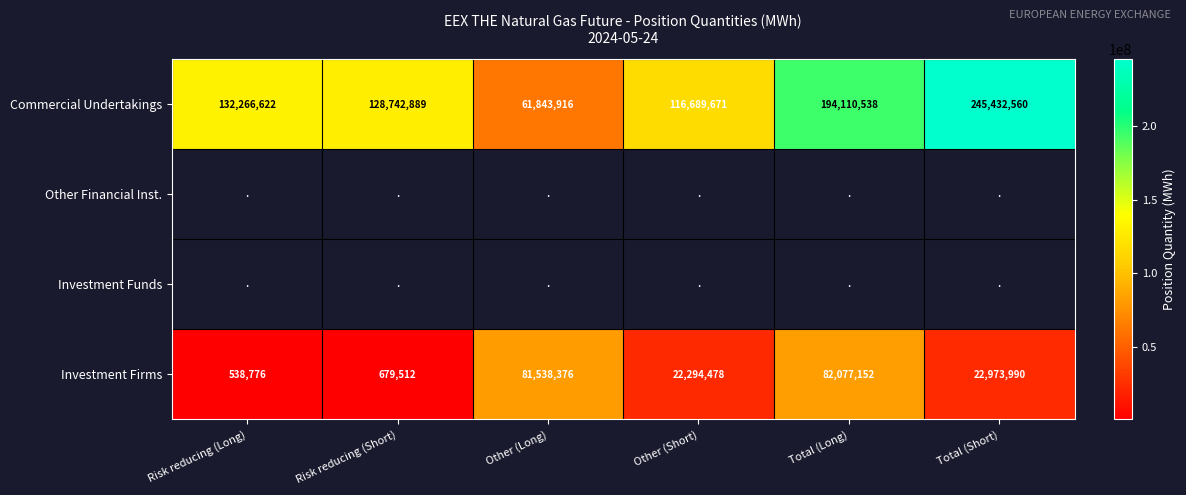

True or false: Investment Firms has a value of 22294478 at Other (Short).

True